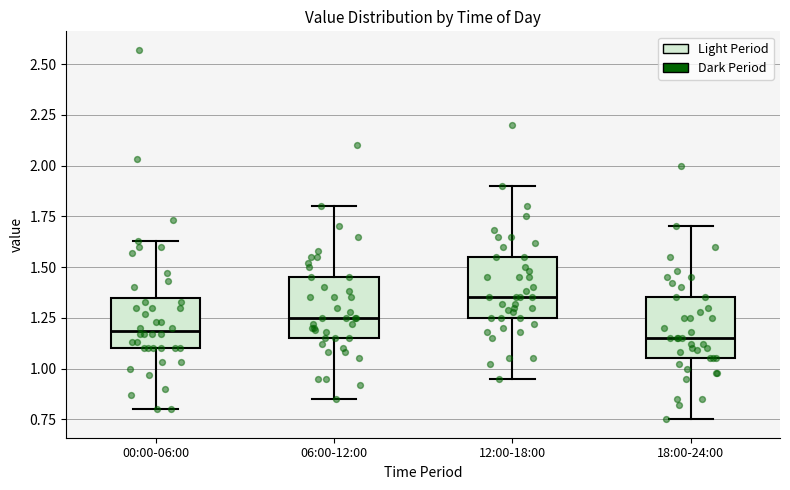

Reading left to right, transcribe this box plot: for each box, give where its median line is, the range the box spans, and where its two whiskers end, as read against the y-axis. The values are not printed on the chart, so give them approximately, as read against the axis.

00:00-06:00: median 1.20, box 1.10 to 1.35, whiskers 0.80 to 1.65
06:00-12:00: median 1.25, box 1.15 to 1.45, whiskers 0.85 to 1.80
12:00-18:00: median 1.35, box 1.25 to 1.55, whiskers 0.95 to 1.90
18:00-24:00: median 1.15, box 1.05 to 1.35, whiskers 0.75 to 1.70